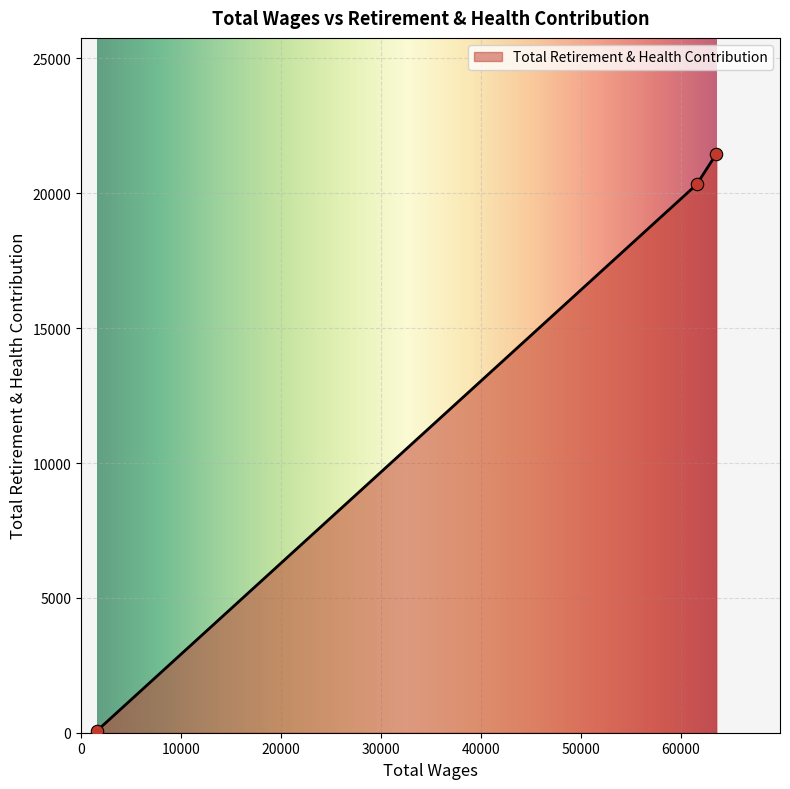

What is the change in value from 61564.0 to 1567.0?

-20266